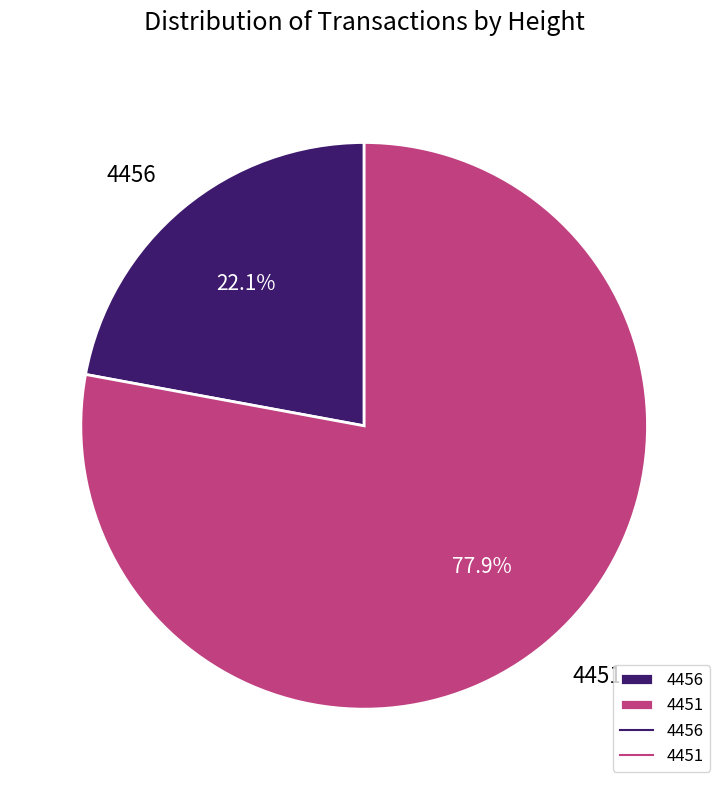

Does any single category account for the majority?

Yes